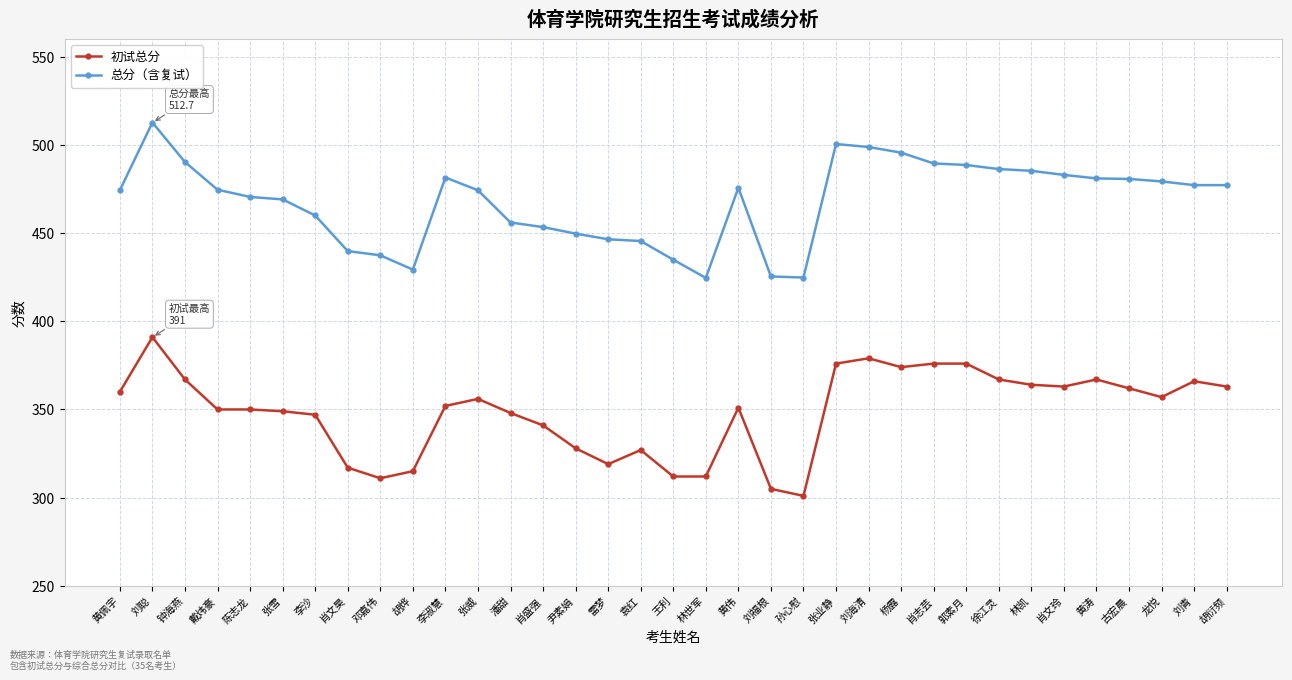

True or false: 初试总分 and 总分（含复试） cross at least once.

False